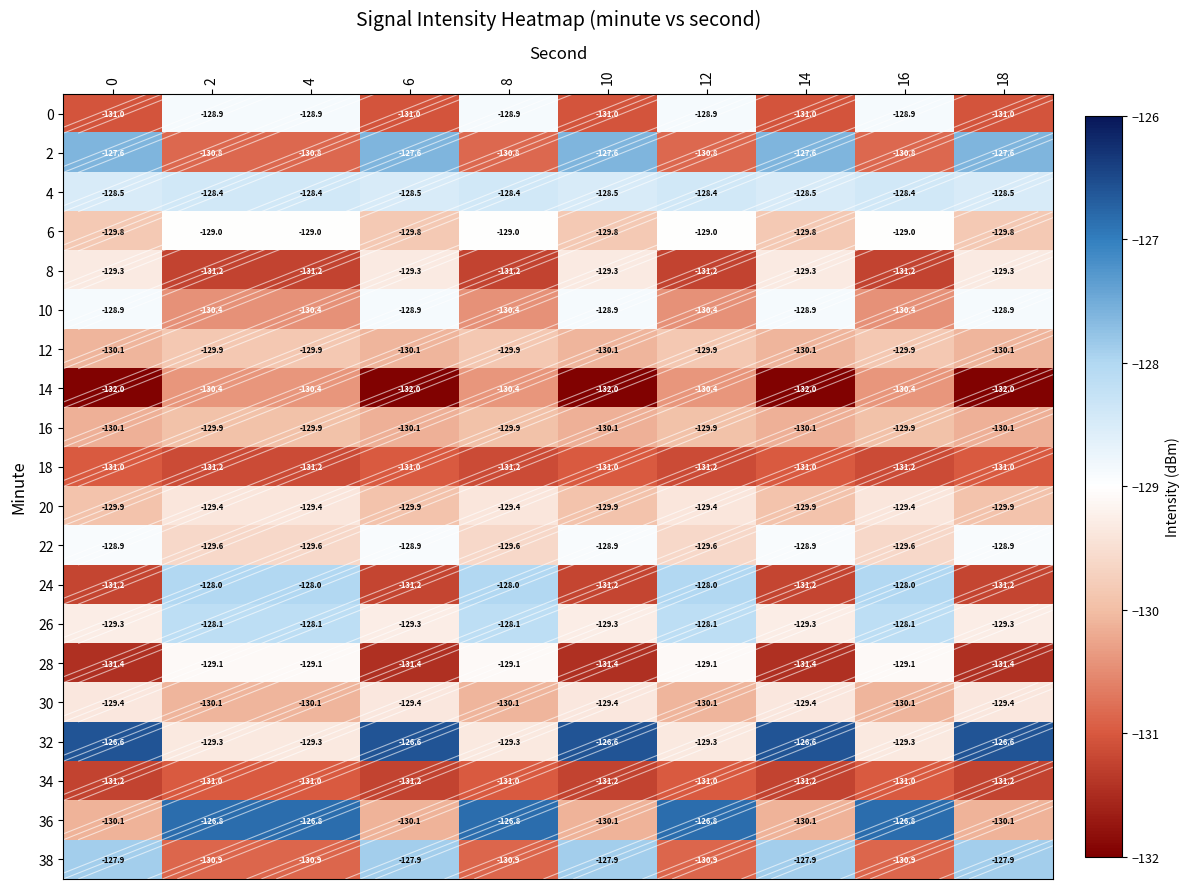

At which label is 24 closest to -129?

2